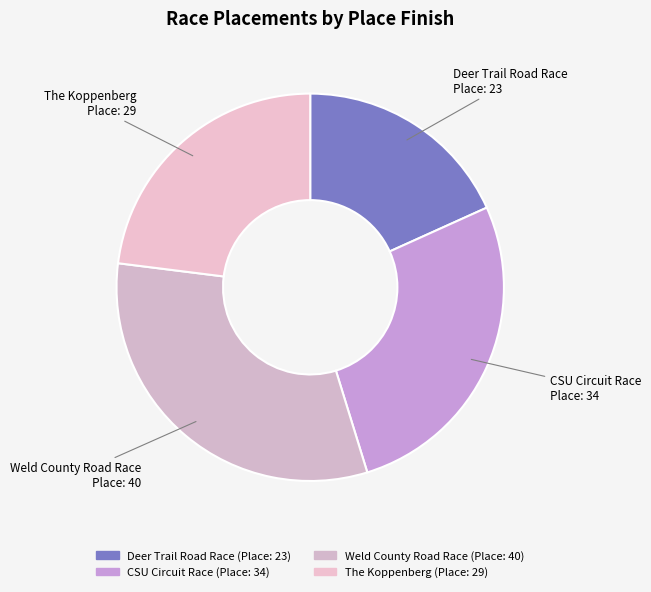

Do Deer Trail Road Race and The Koppenberg together represent more than half of the pie?

No